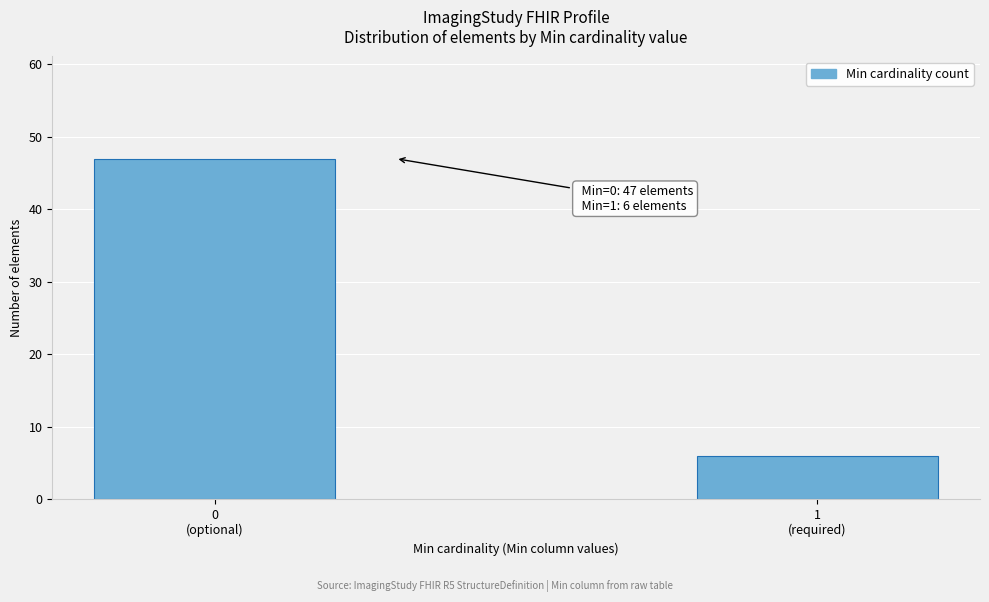

Reading right to left, transcribe all the data shown in this chart.

6	47